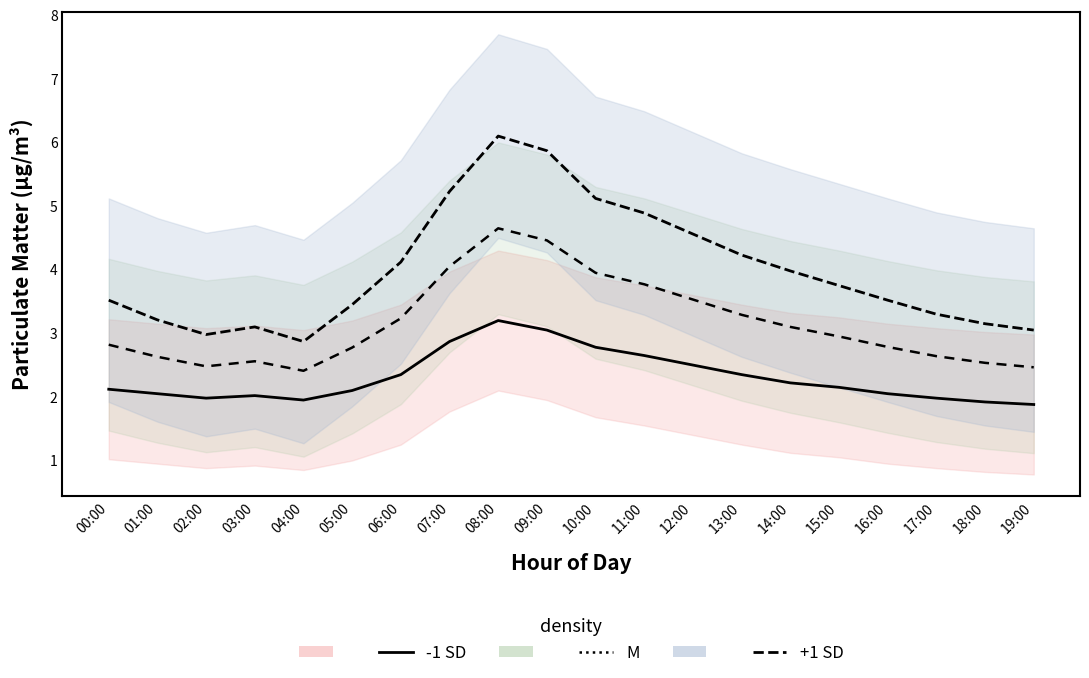

Which has a higher value, 02:00 or 17:00?

02:00